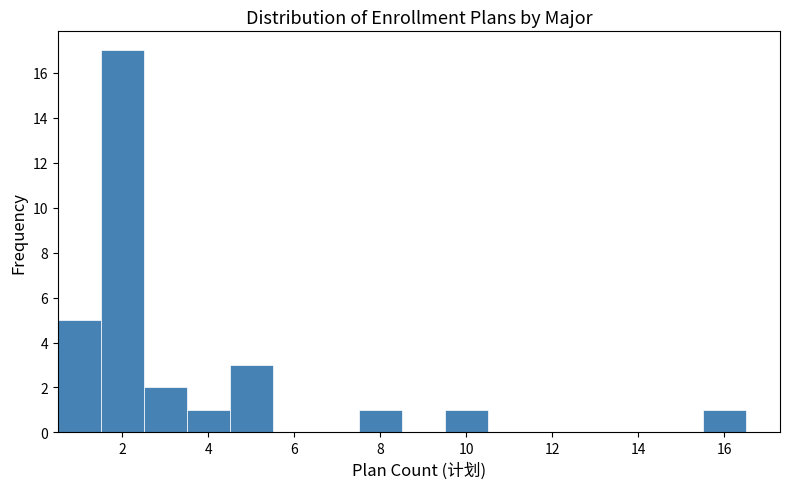

Reading left to right, list every bar in this chart as the range it spans on the x-axis followed by its height. Neither the bar edges nor the heights are printed on the chart, so give them approximately, as read against the axes.

0.5 to 1.5: 5
1.5 to 2.5: 17
2.5 to 3.5: 2
3.5 to 4.5: 1
4.5 to 5.5: 3
5.5 to 6.5: 0
6.5 to 7.5: 0
7.5 to 8.5: 1
8.5 to 9.5: 0
9.5 to 10.5: 1
10.5 to 11.5: 0
11.5 to 12.5: 0
12.5 to 13.5: 0
13.5 to 14.5: 0
14.5 to 15.5: 0
15.5 to 16.5: 1